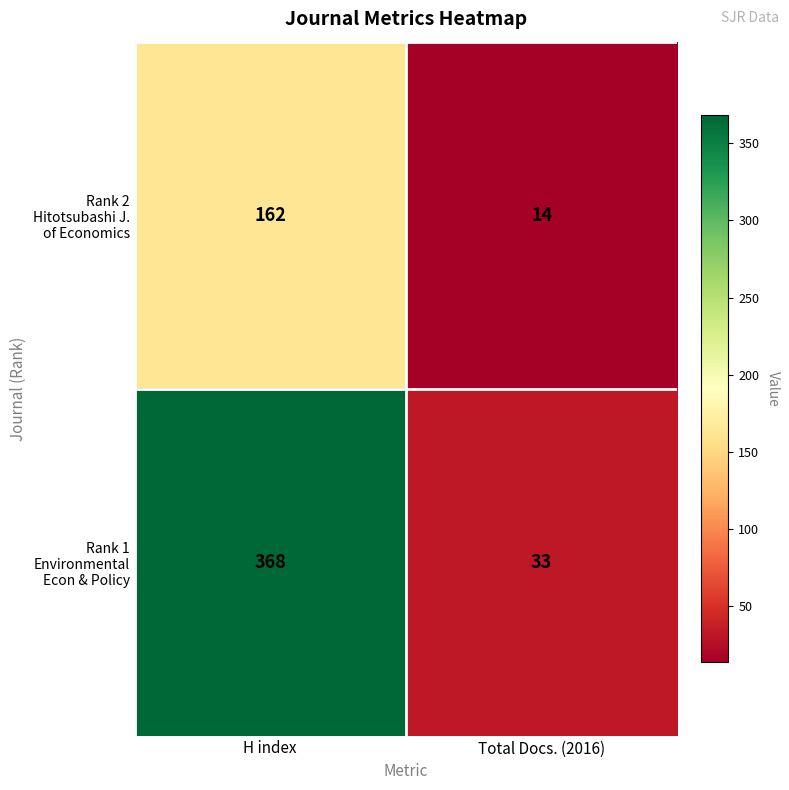

Which label corresponds to the smallest value in the chart?

Total Docs. (2016)